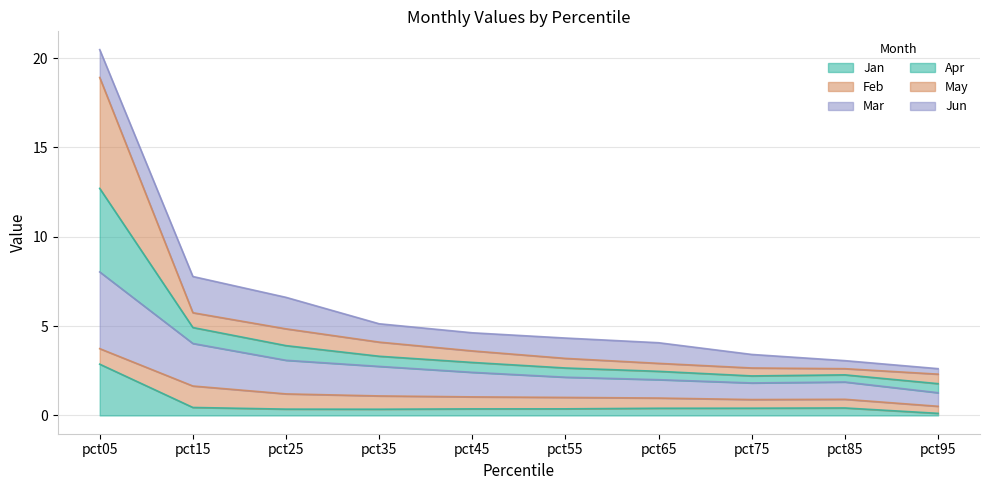

Does the chart have visible grid lines?

Yes